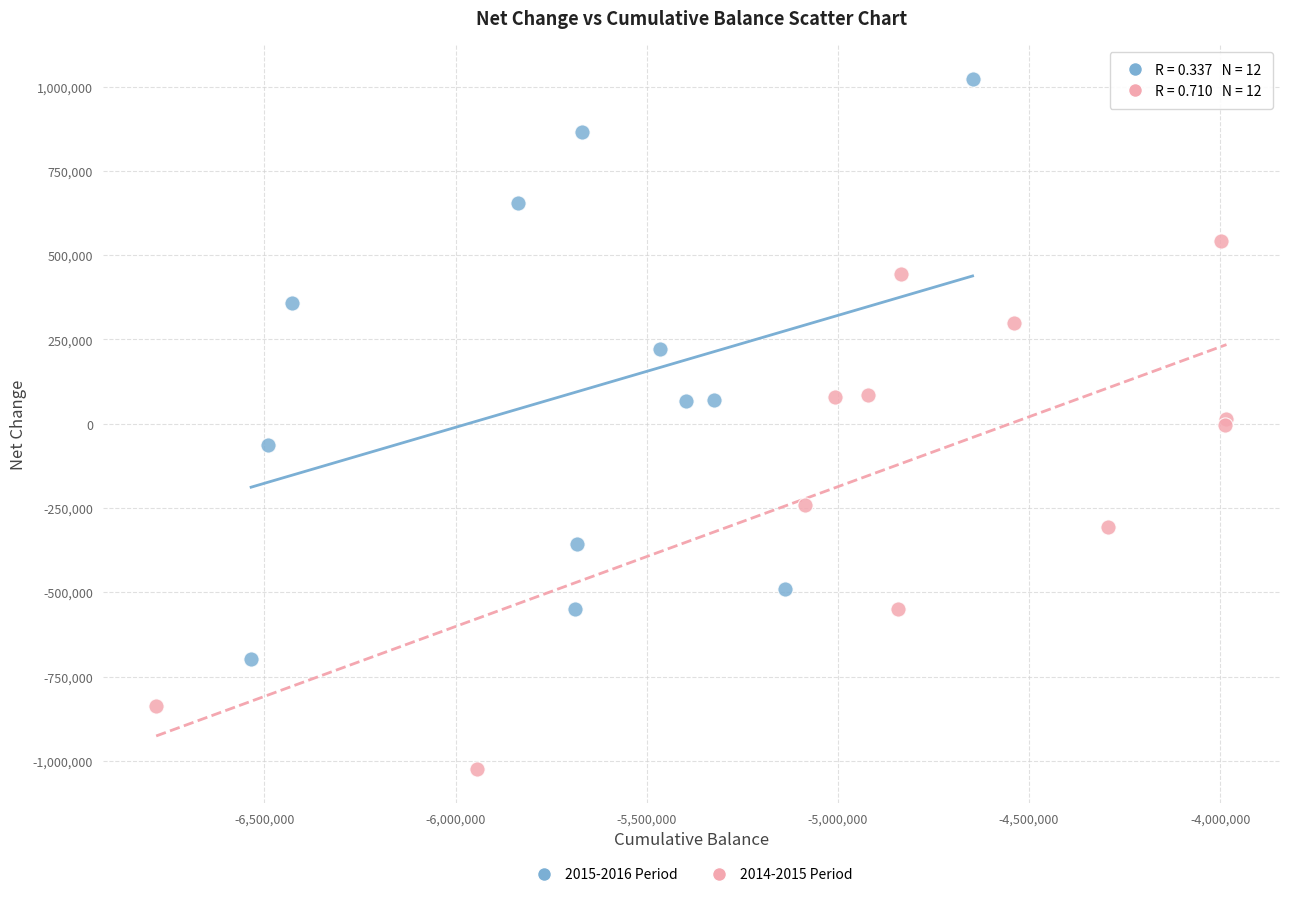

Which series contains the lowest Y value?

2014-2015 Period